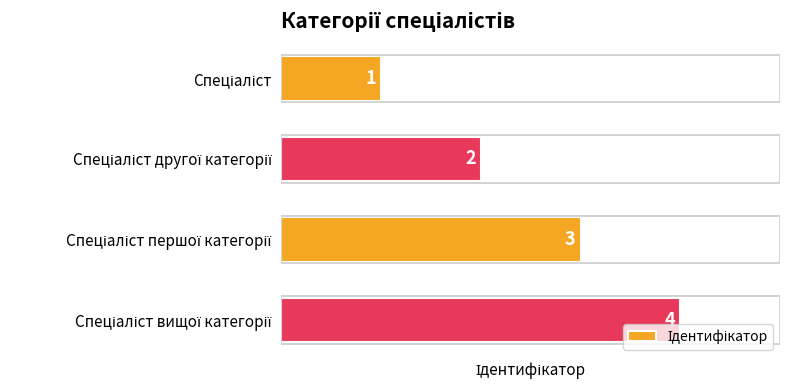

What is the value of the 4th bar from the top?

4